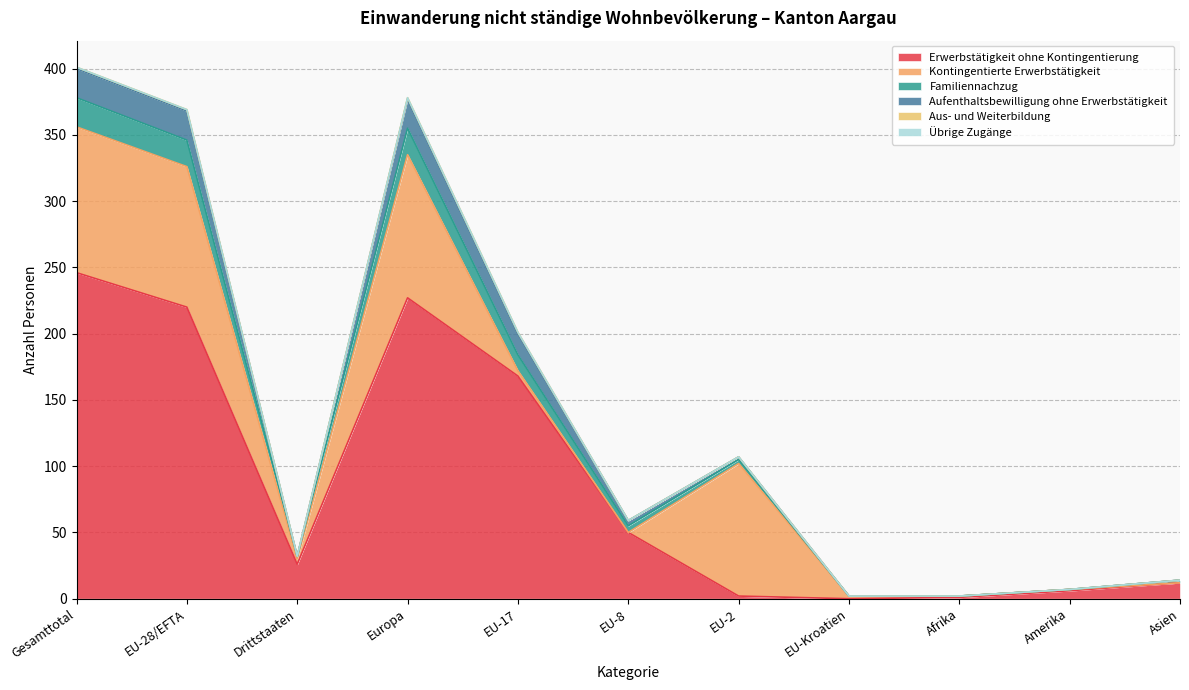

Reading right to left, transcribe all the data shown in this chart.

Erwerbstätigkeit ohne Kontingentierung: 12	6	1	0	2	50	168	227	26	220	246
Kontingentierte Erwerbstätigkeit: 0	1	1	2	100	0	4	108	4	106	110
Familiennachzug: 2	0	0	0	3	5	12	20	2	20	22
Aufenthaltsbewilligung ohne Erwerbstätigkeit: 0	0	0	0	2	4	16	22	0	22	22
Aus- und Weiterbildung: 0	0	0	0	0	0	1	1	0	1	1
Übrige Zugänge: 0	0	0	0	0	0	0	0	0	0	0